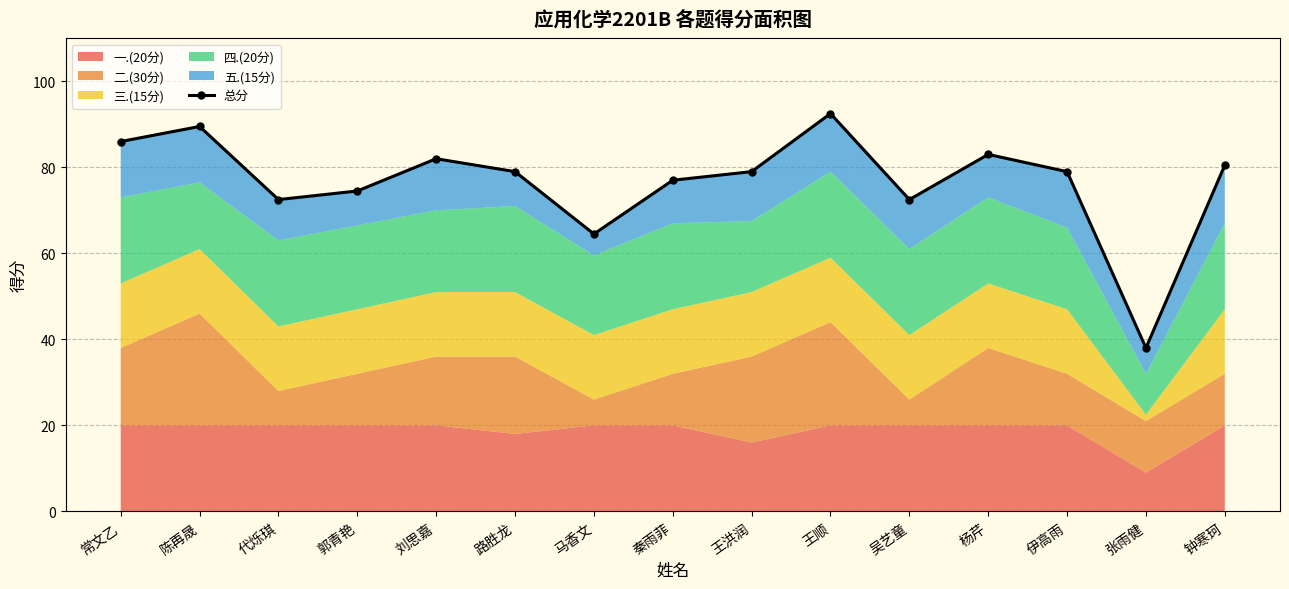

The chart shows a value of 86.0 at 常文乙. True or false?

True